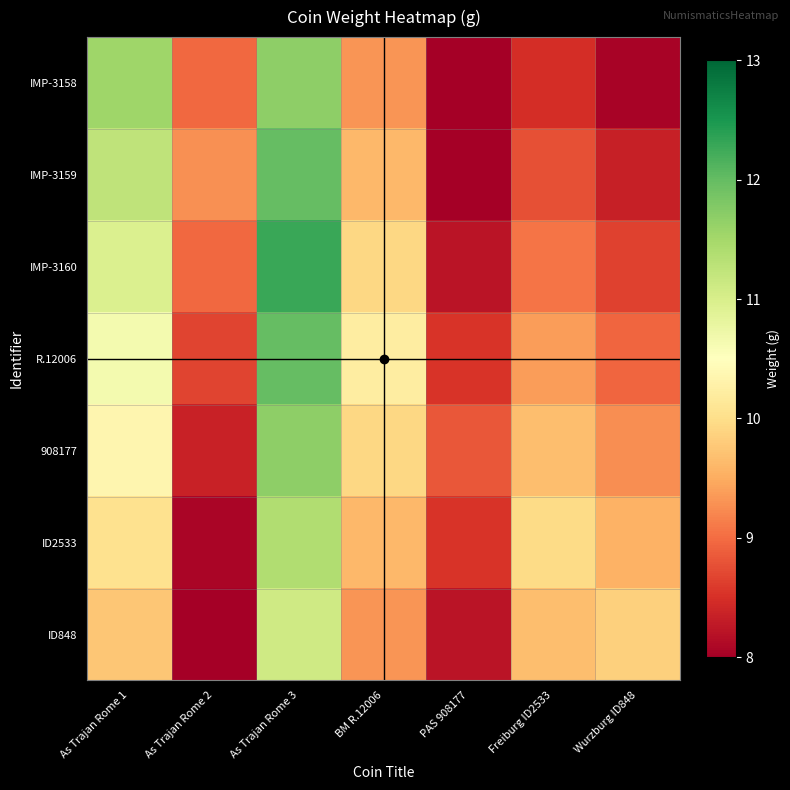

Reading left to right, what are all the values shown in this chart?

IMP-3158: As Trajan Rome 1=11.6	As Trajan Rome 2=9.0	As Trajan Rome 3=11.7	BM R.12006=9.3	PAS 908177=8.0	Freiburg ID2533=8.5	Wurzburg ID848=8.1
IMP-3159: As Trajan Rome 1=11.2	As Trajan Rome 2=9.3	As Trajan Rome 3=12.0	BM R.12006=9.6	PAS 908177=8.0	Freiburg ID2533=8.8	Wurzburg ID848=8.3
IMP-3160: As Trajan Rome 1=11.0	As Trajan Rome 2=9.0	As Trajan Rome 3=12.3	BM R.12006=9.9	PAS 908177=8.2	Freiburg ID2533=9.1	Wurzburg ID848=8.7
R.12006: As Trajan Rome 1=10.7	As Trajan Rome 2=8.7	As Trajan Rome 3=12.0	BM R.12006=10.2	PAS 908177=8.5	Freiburg ID2533=9.4	Wurzburg ID848=8.9
908177: As Trajan Rome 1=10.4	As Trajan Rome 2=8.4	As Trajan Rome 3=11.7	BM R.12006=9.9	PAS 908177=8.8	Freiburg ID2533=9.7	Wurzburg ID848=9.2
ID2533: As Trajan Rome 1=10.1	As Trajan Rome 2=8.1	As Trajan Rome 3=11.4	BM R.12006=9.6	PAS 908177=8.5	Freiburg ID2533=10.0	Wurzburg ID848=9.5
ID848: As Trajan Rome 1=9.8	As Trajan Rome 2=8.0	As Trajan Rome 3=11.1	BM R.12006=9.3	PAS 908177=8.2	Freiburg ID2533=9.7	Wurzburg ID848=9.8